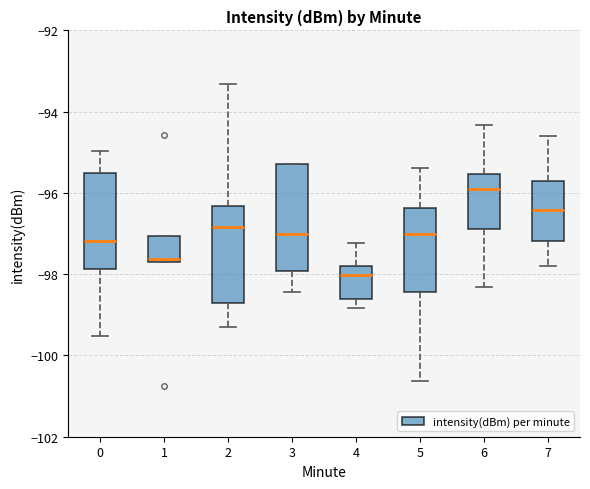

Comparing the boxes themselves (not the whiskers), which one is the tallest?

3